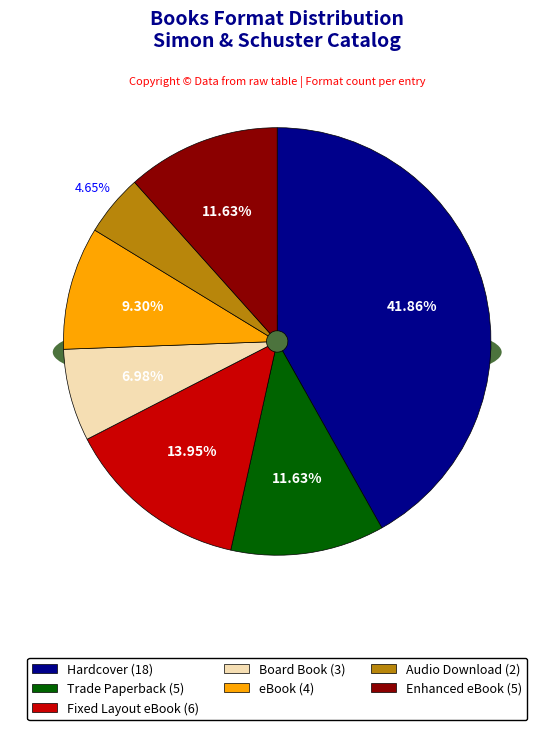

The Fixed Layout eBook slice represents 19% of the pie. True or false?

False